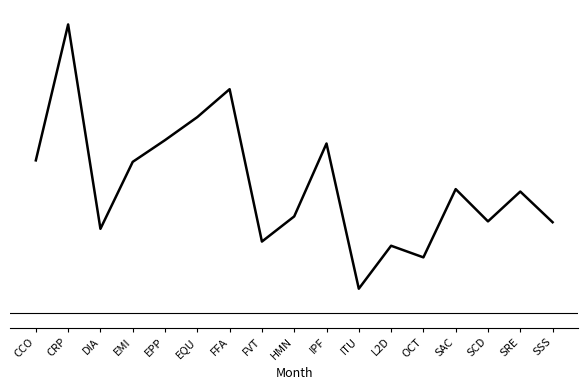

What is the value of the 14th point from the left?

0.1